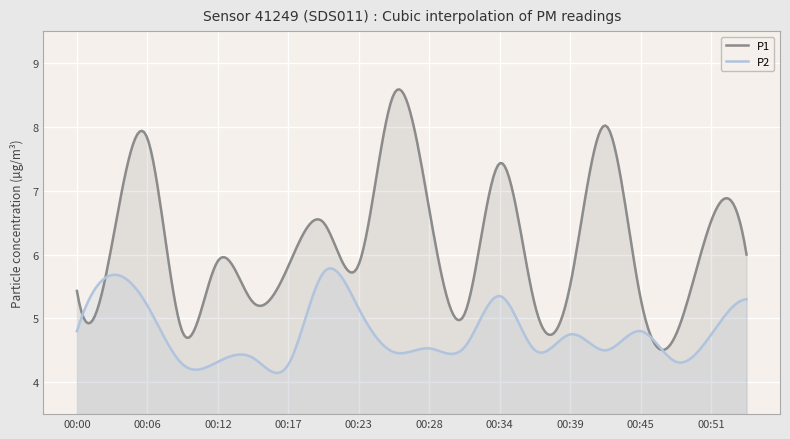

What is the difference between the maximum and second lowest values in the P1 series?

4.1